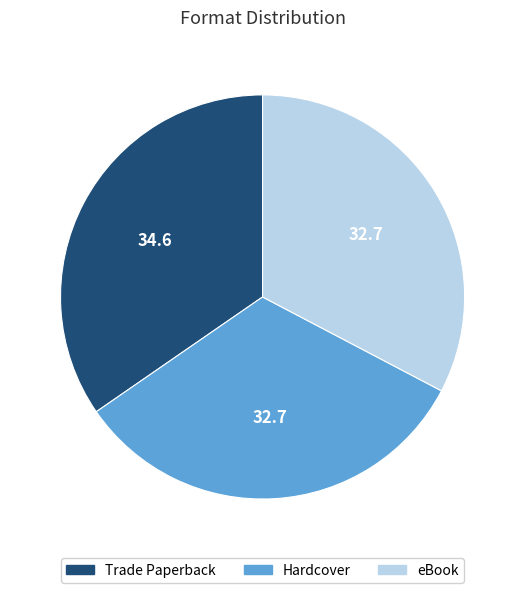

Which slice is the largest?

Trade Paperback